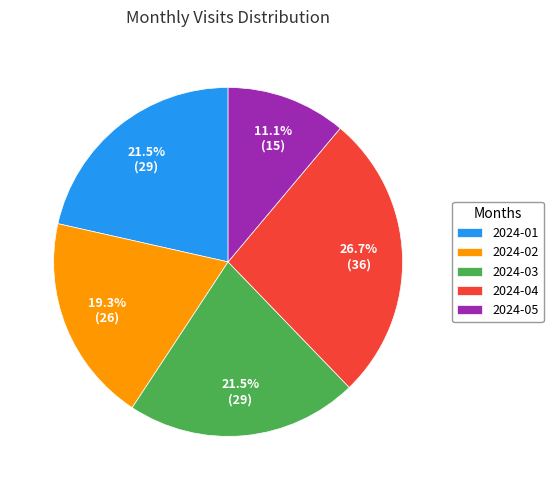

Is 2024-02 the majority of the pie?

No